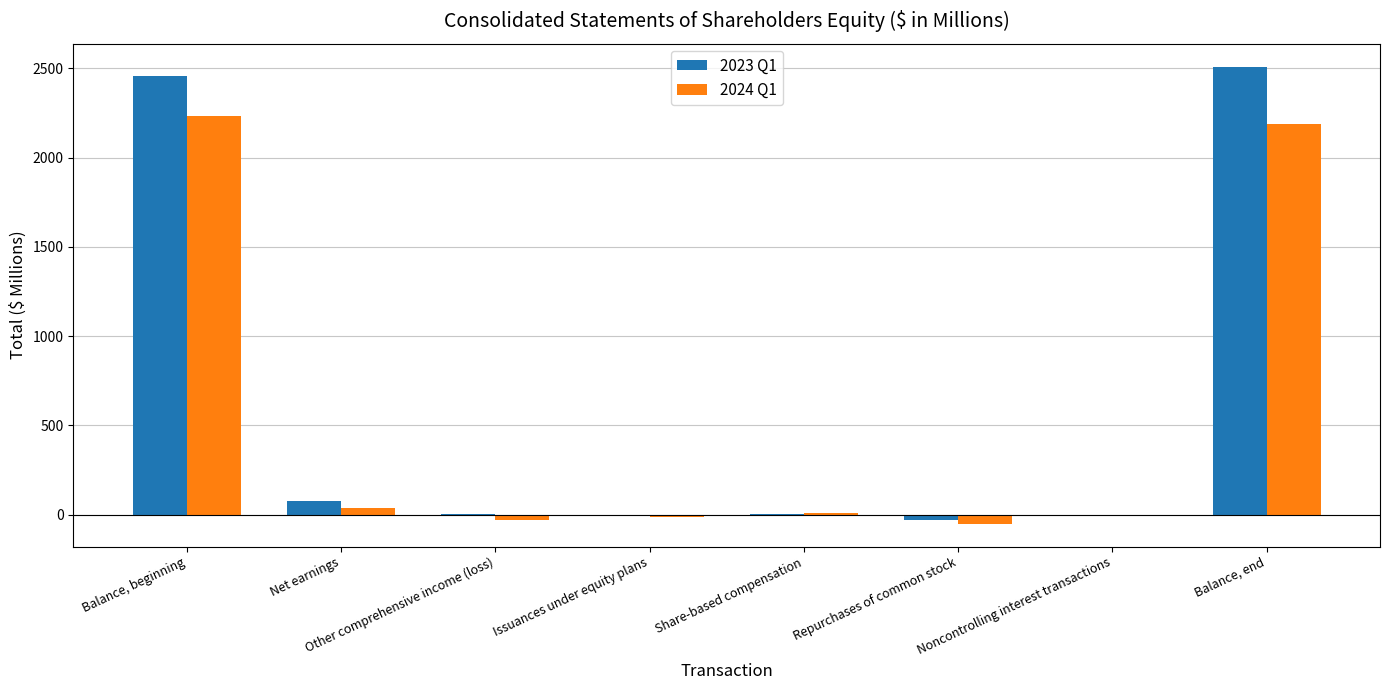

At which label does 2024 Q1 first exceed 7?

Balance, beginning